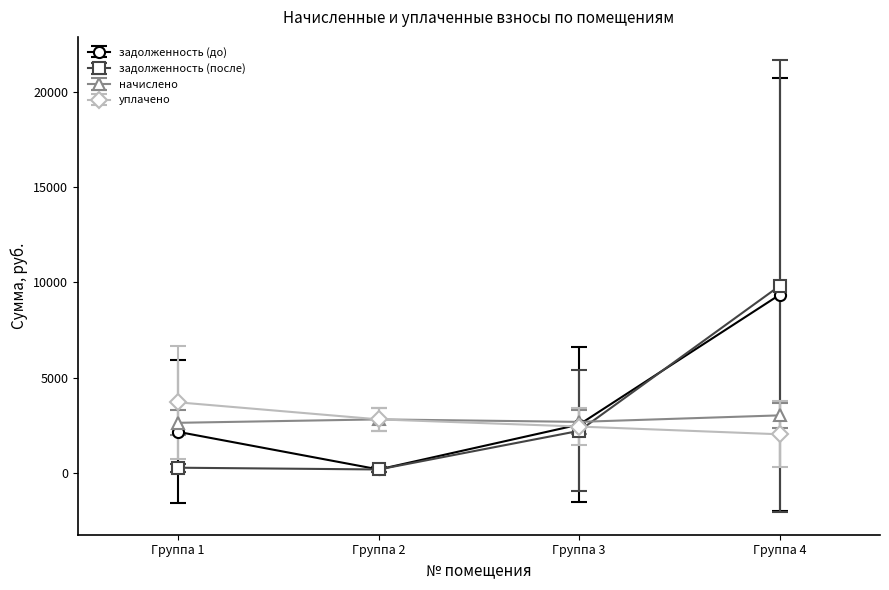

Rank the series by their maximum value, from lowest to highest.

начислено, уплачено, задолженность (до), задолженность (после)